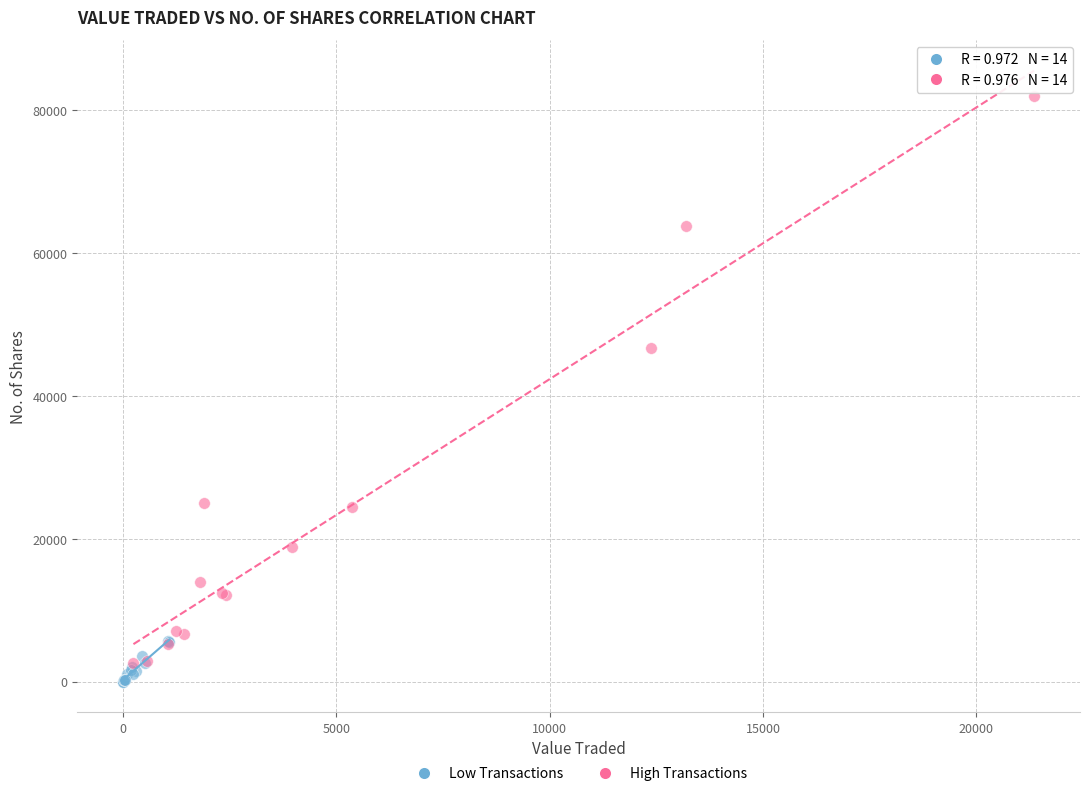

Which series has the widest spread of Y values?

High Transactions